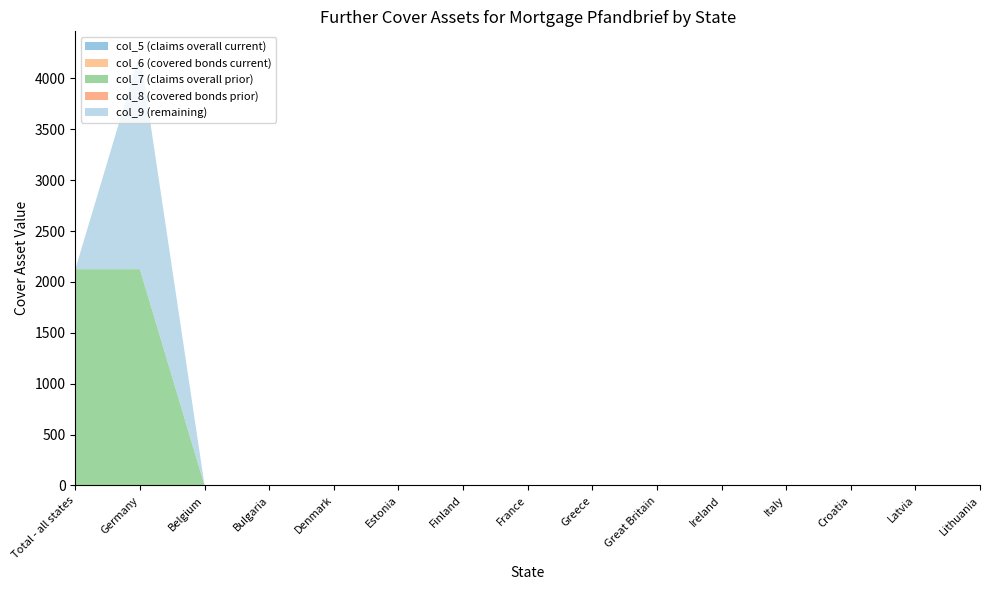

Reading left to right, what are all the values shown in this chart?

col_5 (claims overall current): 0	0	0	0	0	0	0	0	0	0	0	0	0	0	0
col_6 (covered bonds current): 0	0	0	0	0	0	0	0	0	0	0	0	0	0	0
col_7 (claims overall prior): 2125	2125	0	0	0	0	0	0	0	0	0	0	0	0	0
col_8 (covered bonds prior): 0	0	0	0	0	0	0	0	0	0	0	0	0	0	0
col_9 (remaining): 0	2125	0	0	0	0	0	0	0	0	0	0	0	0	0